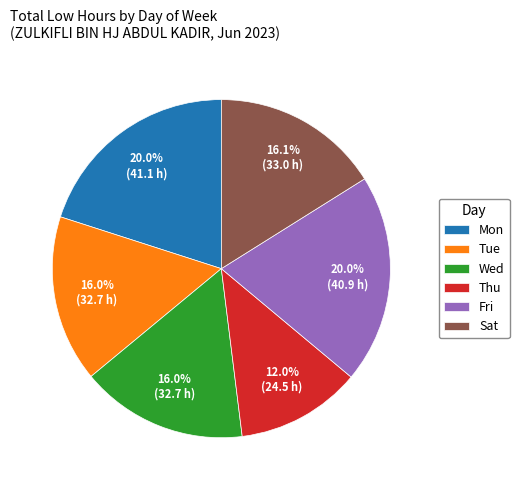

Approximately how many times larger is the value at Fri compared to Sat?

1.2